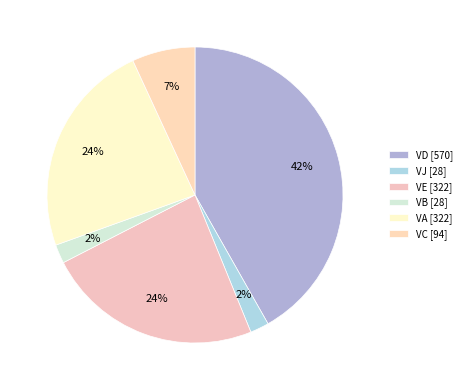

To the nearest percent, what is the average slice percentage?

17%